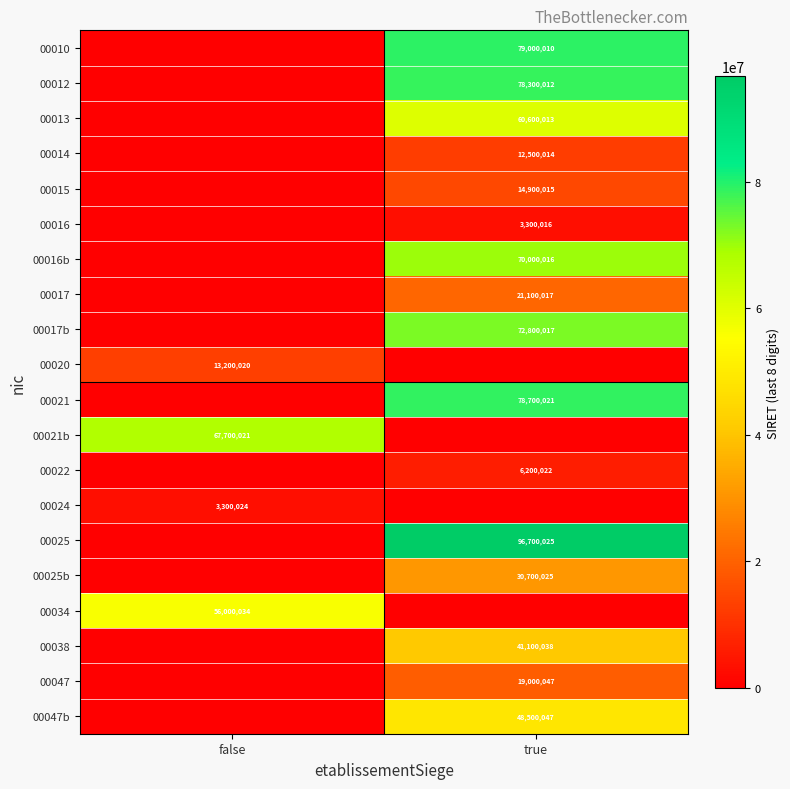

At which category does the chart reach its minimum across all series?

false